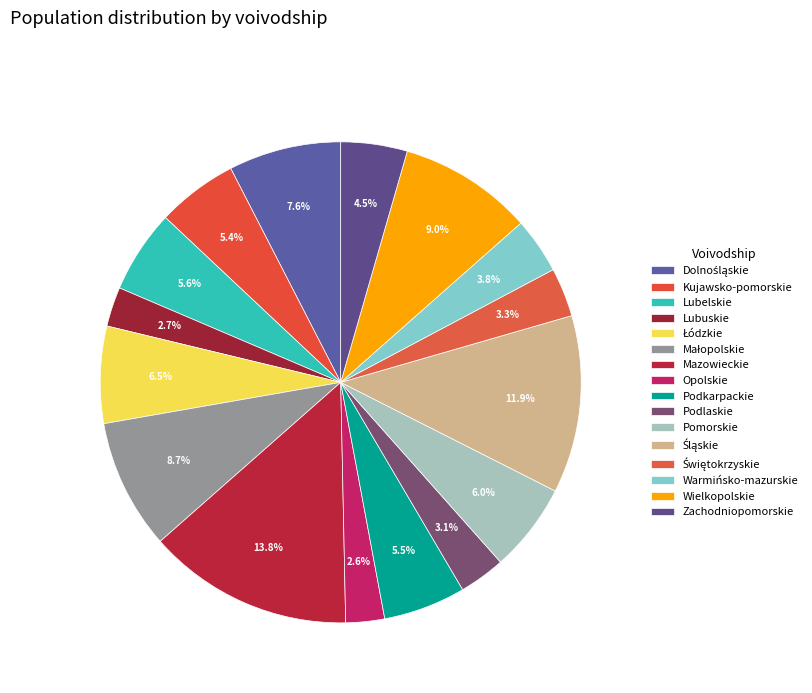

Combined, what portion of the pie is Łódzkie and Mazowieckie?

20.4%